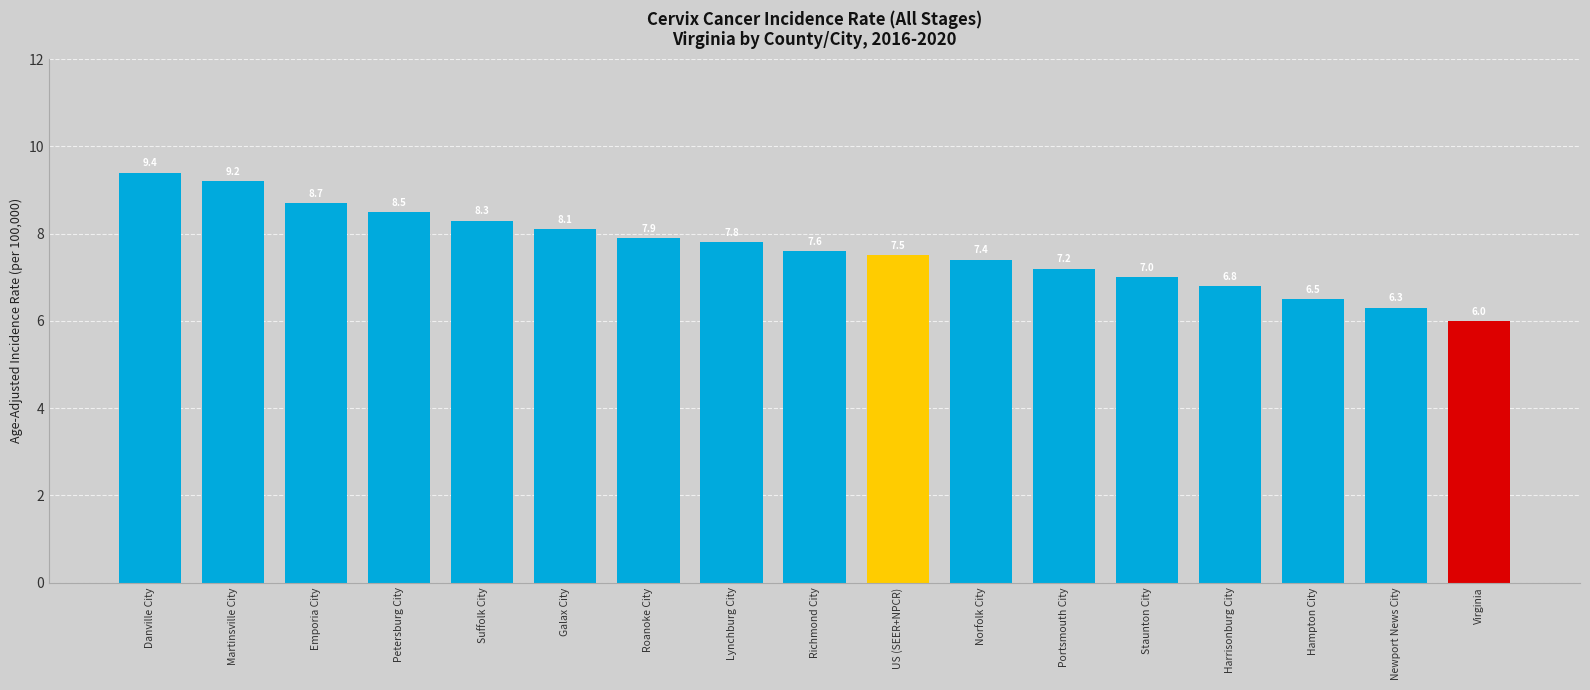

What is the minimum value shown in the chart?

6.0